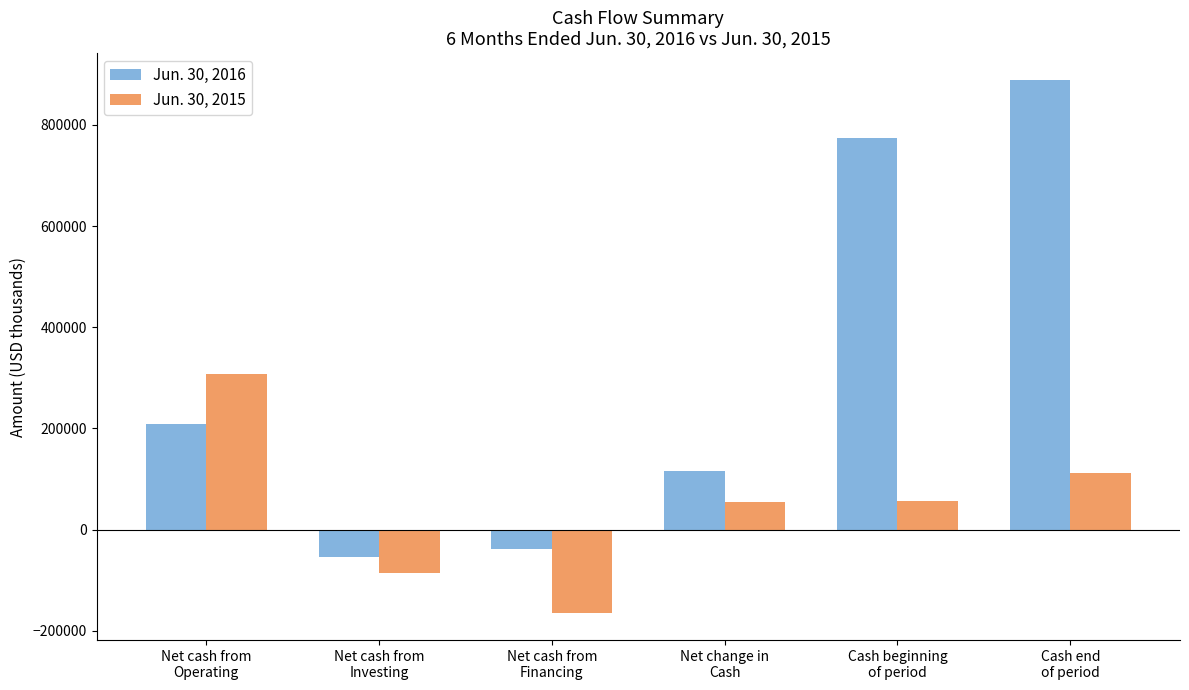

What is the maximum value shown in the chart?

889090